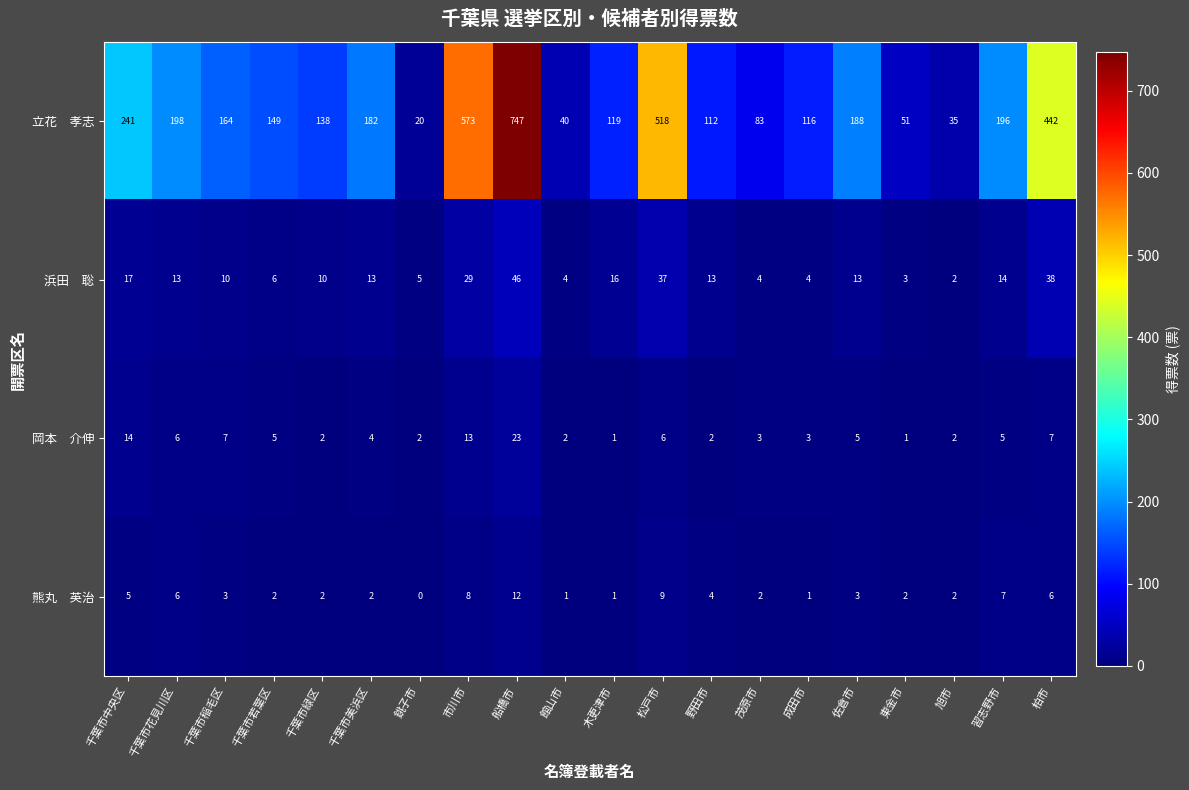

What is the greatest value displayed?

747